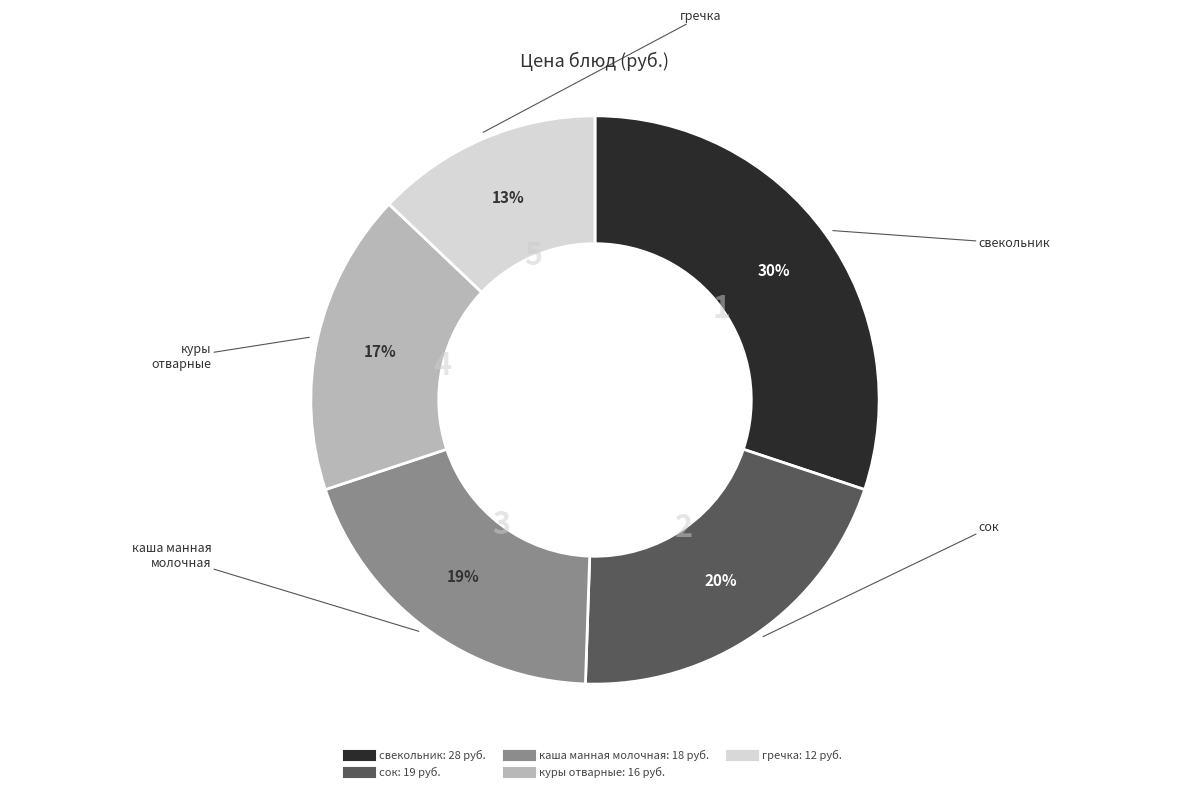

To the nearest percent, what is the average slice percentage?

20%